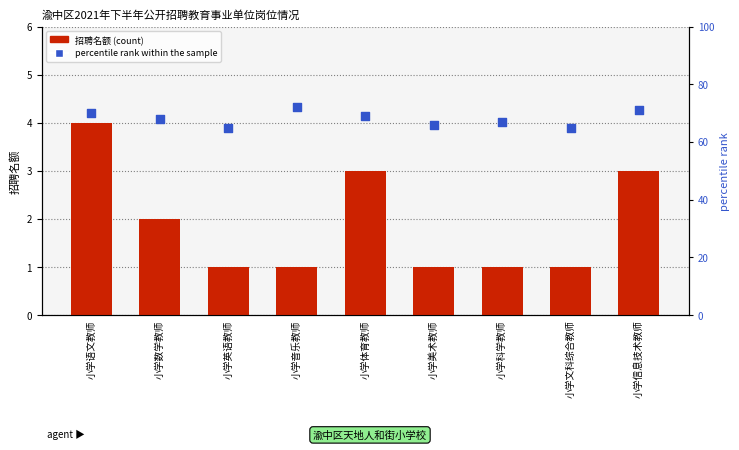

At how many categories does at least one series exceed 39?

9